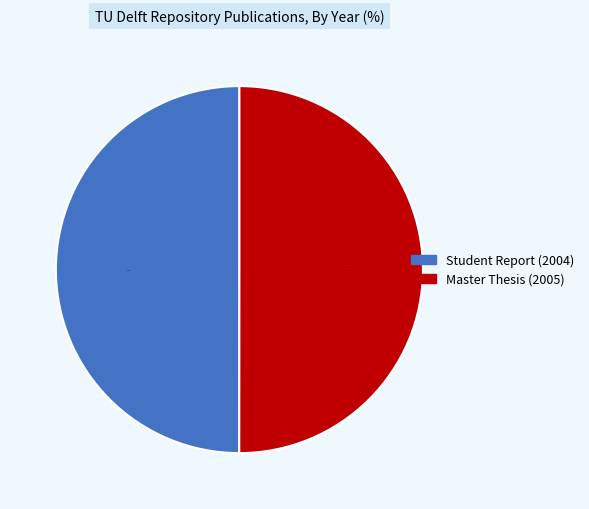

What percentage is NOT represented by Student Report (2004)?

50.0%